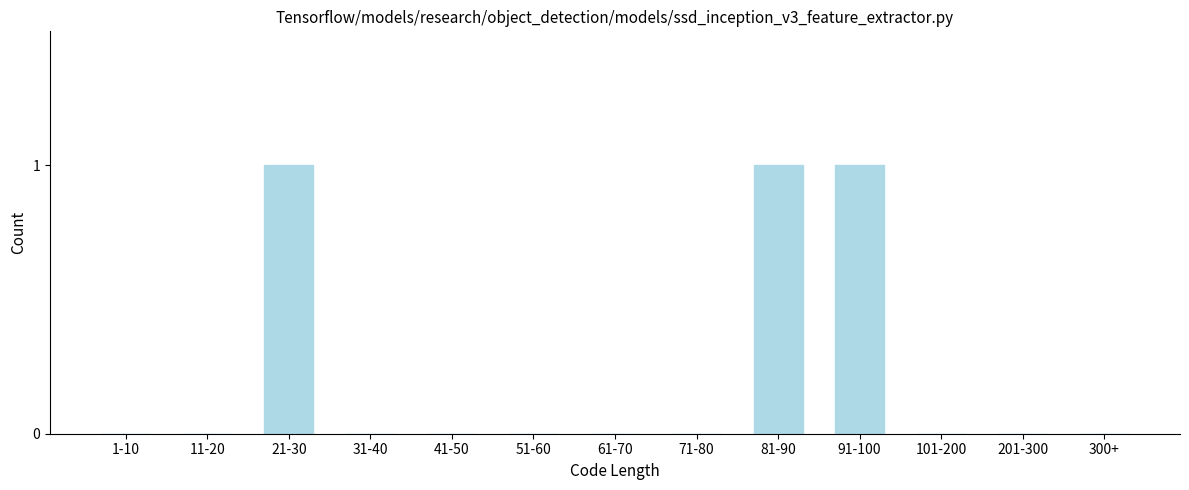

Reading right to left, list all the values displayed in this chart.

300+=0	201-300=0	101-200=0	91-100=1	81-90=1	71-80=0	61-70=0	51-60=0	41-50=0	31-40=0	21-30=1	11-20=0	1-10=0